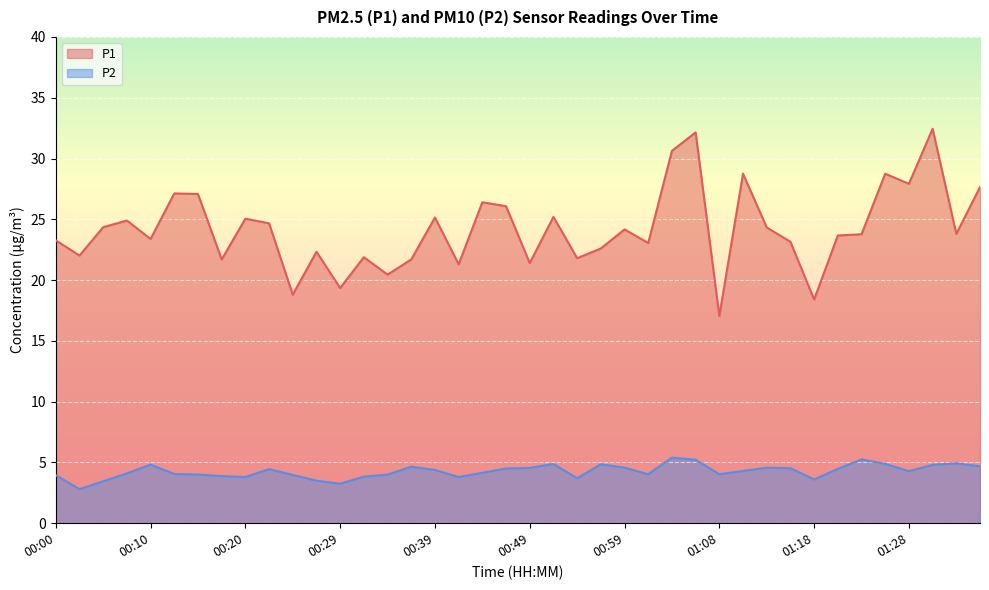

At which category is the sum across all series the highest?

01:06